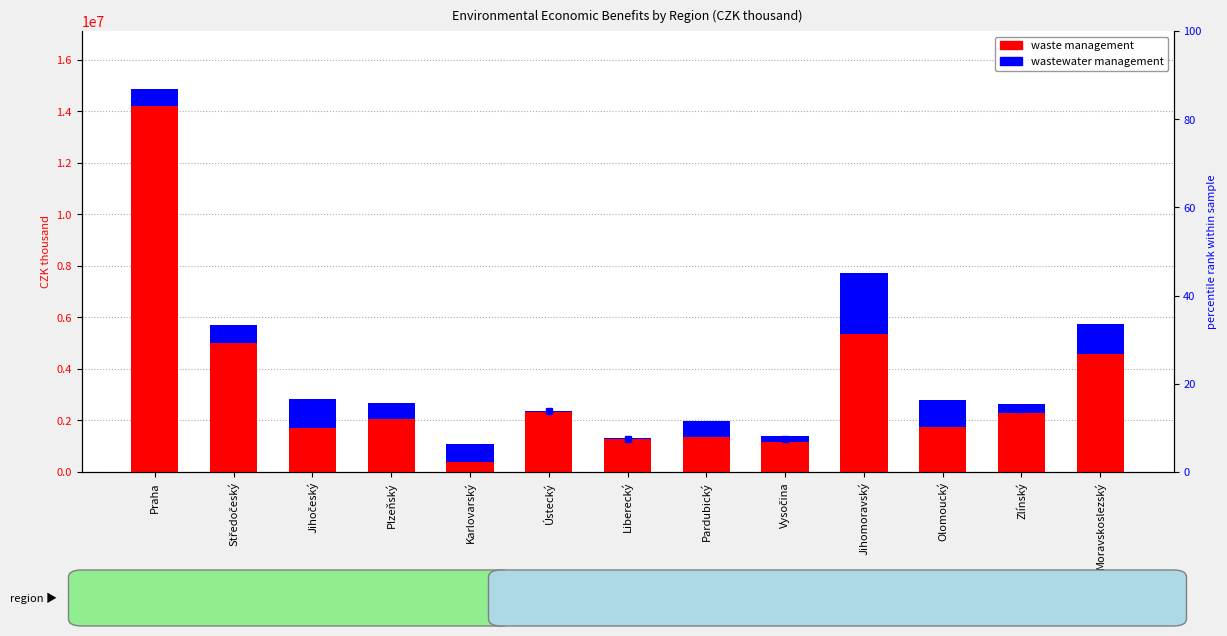

Where does the wastewater management series first go above 662395?

Středočeský